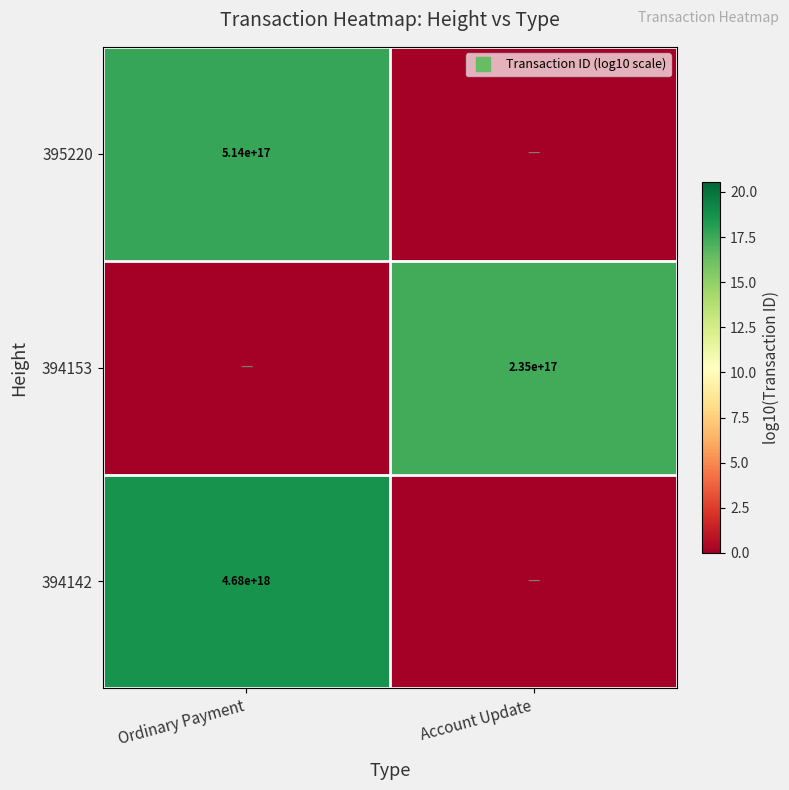

The value of 394142 at Account Update is 0.0. True or false?

True